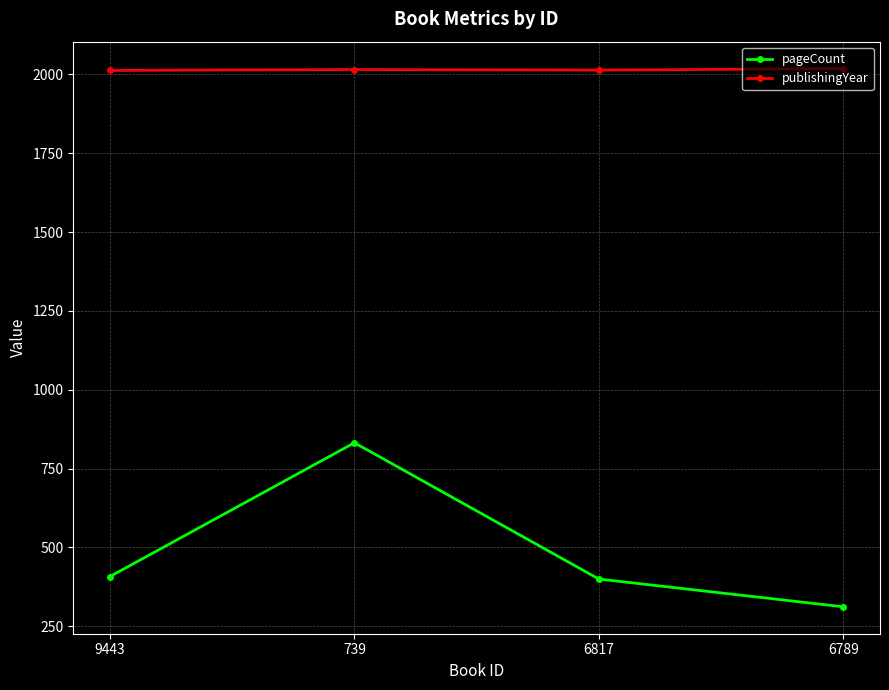

True or false: publishingYear and pageCount cross at least once.

False